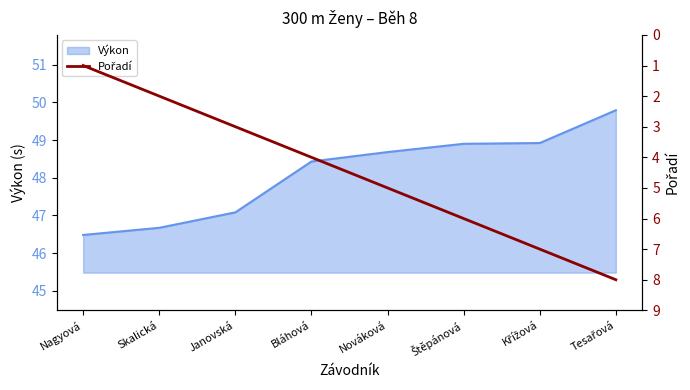

What position from the right is Bláhová?

5